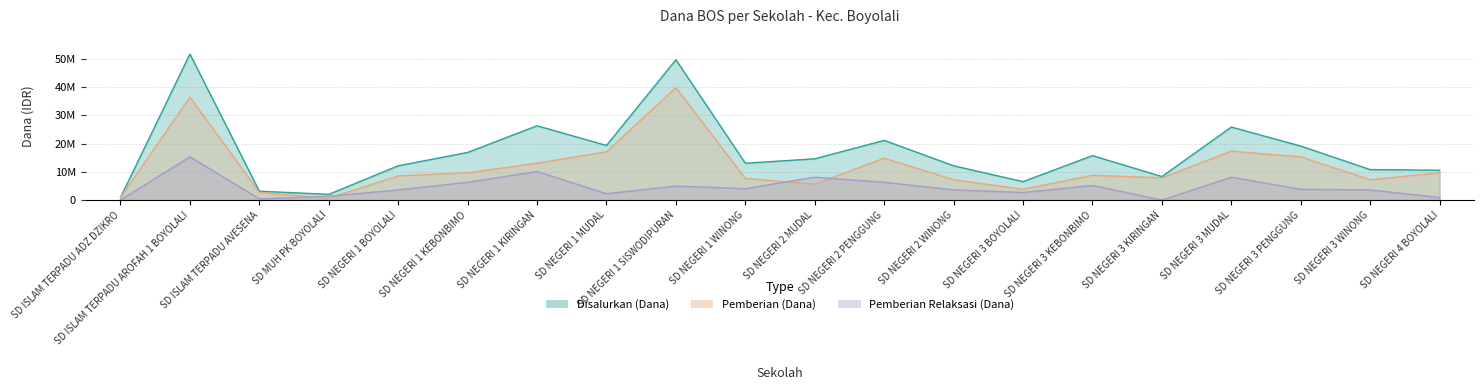

Reading left to right, list all the values displayed in this chart.

Disalurkan (Dana): 900000	51750000	3150000	2025000	12150000	16875000	26325000	19350000	49725000	13050000	14625000	21150000	12150000	6525000	15750000	8325000	25875000	19125000	10800000	10575000
Pemberian (Dana): 900000	36450000	2700000	675000	8550000	9675000	13050000	17100000	39825000	7650000	5625000	14850000	7200000	3825000	8775000	7875000	17325000	15300000	7200000	9675000
Pemberian Relaksasi (Dana): 0	15300000	450000	1350000	3600000	6300000	10125000	2250000	4950000	4050000	8100000	6300000	3600000	2700000	5175000	0	8100000	3825000	3600000	900000